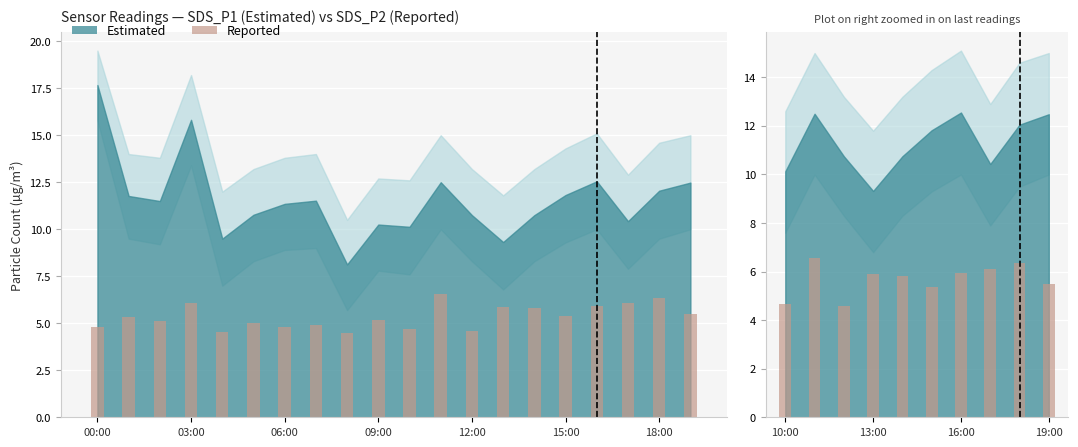

What is the difference between the maximum and minimum values?

2.0